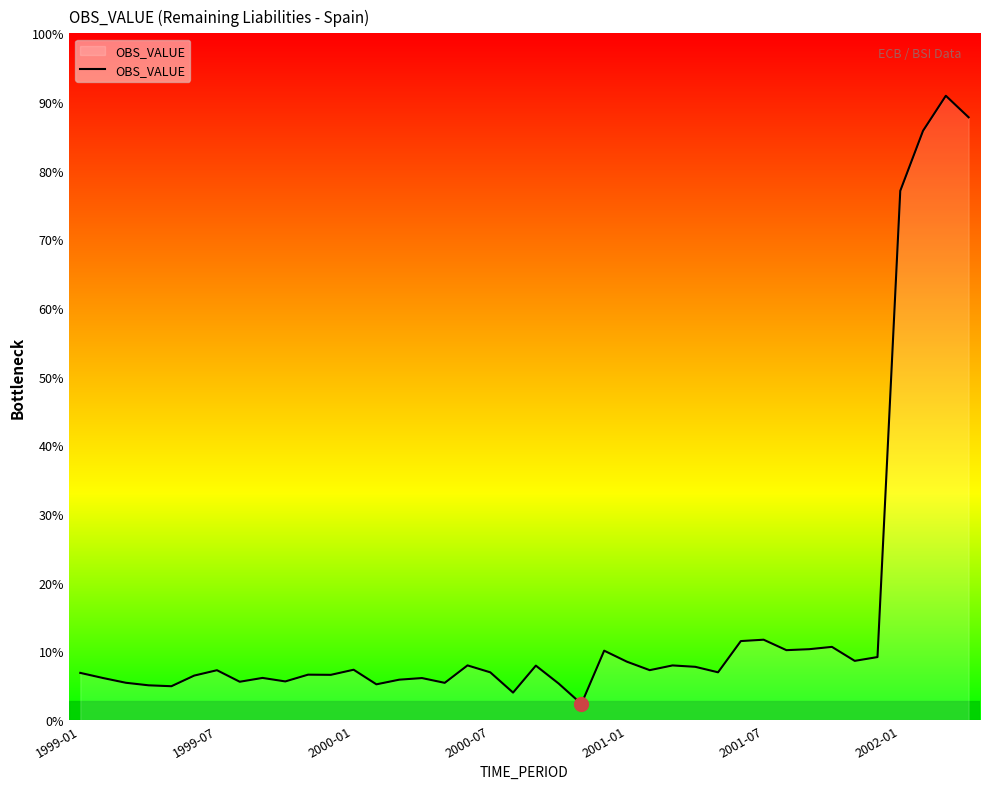

Reading right to left, what are all the values shown in this chart?

20761	21503	20298	18229	2172	2041	2523	2443	2410	2770	2723	1647	1836	1884	1721	2012	2392	559	1261	1877	948	1646	1885	1284	1449	1393	1233	1736	1560	1566	1333	1454	1322	1719	1534	1168	1199	1287	1450	1627